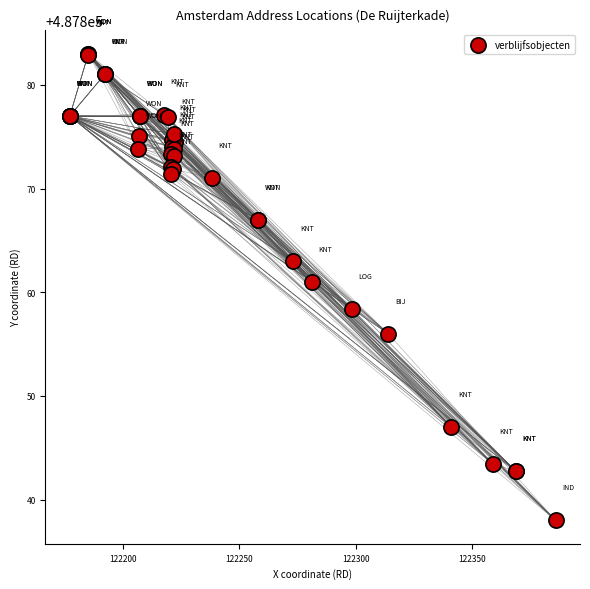

What Y value in the scatter plot is closest to 487860?

487861.0